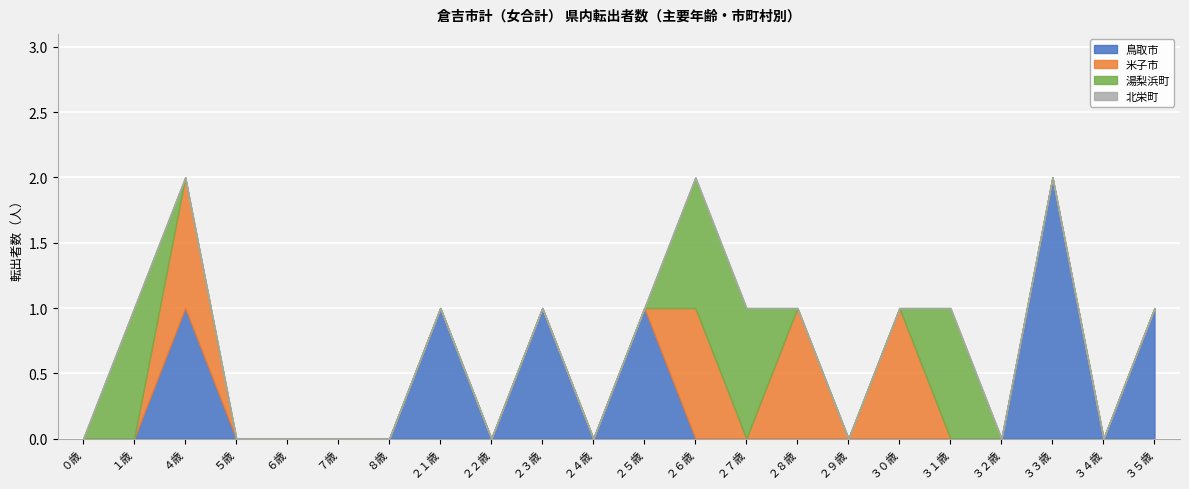

List the series in order of their peak value, highest first.

鳥取市, 米子市, 湯梨浜町, 北栄町